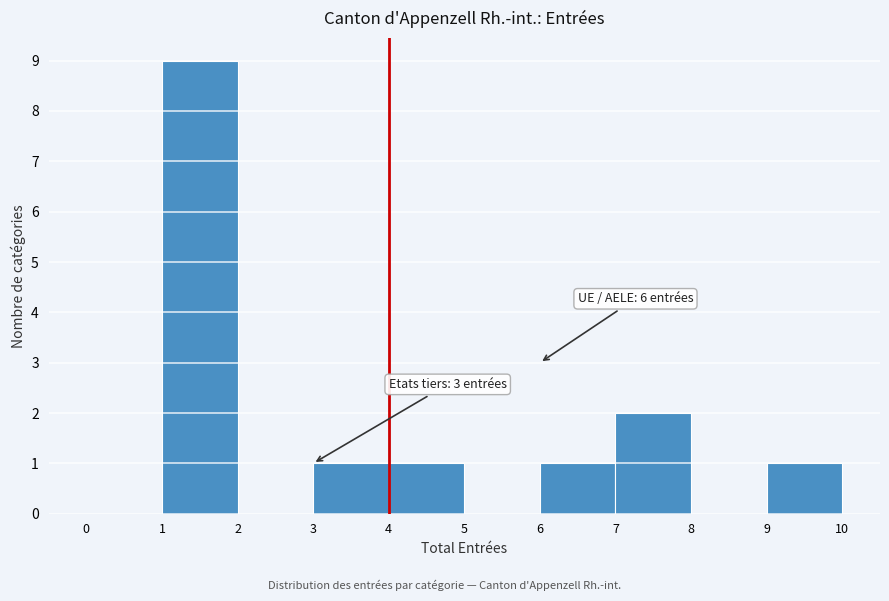

Which range on the x-axis has the tallest bar?

1 to 2